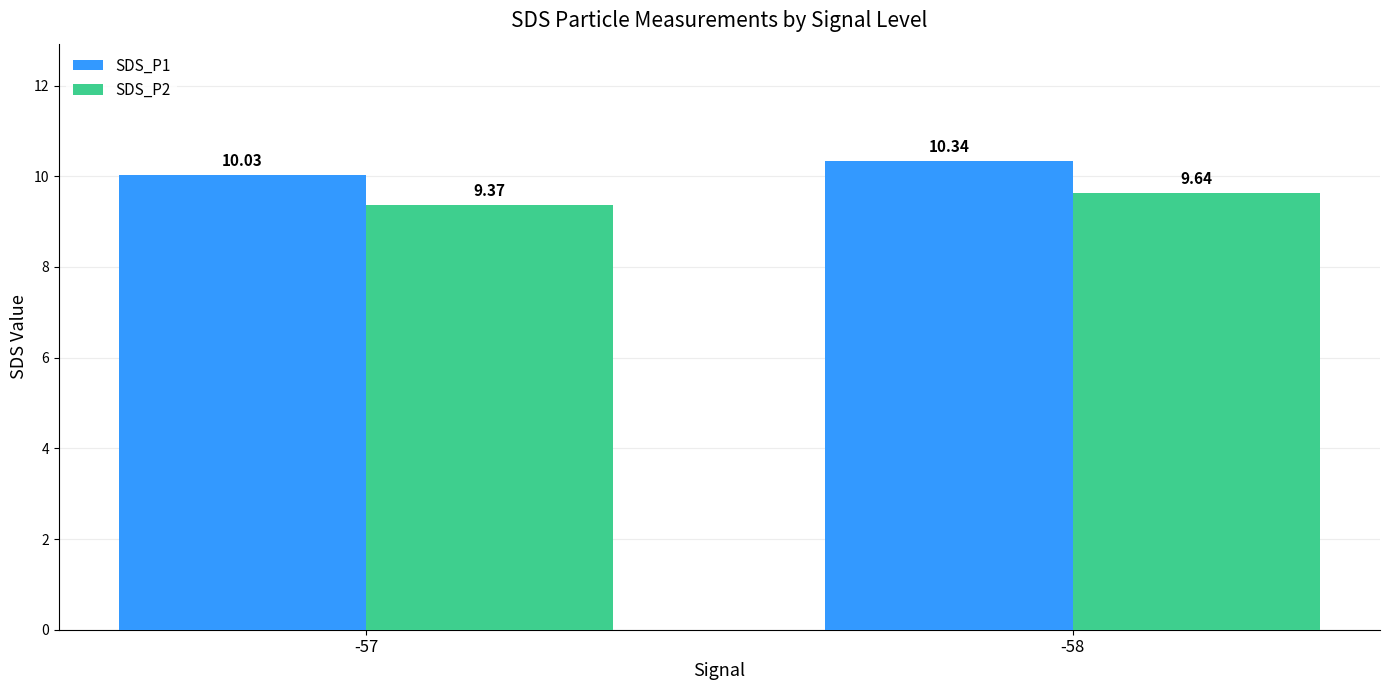

Where is SDS_P1 nearest to the value 10?

-57